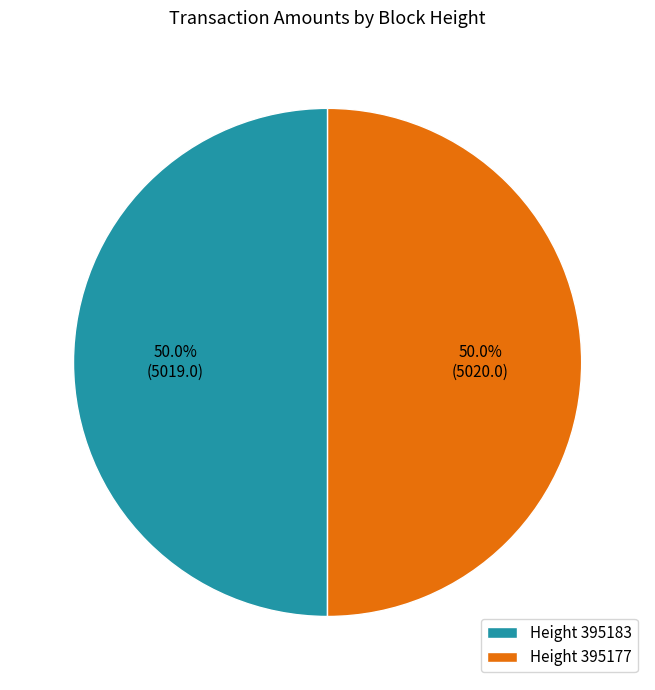

What is the total percentage of Height 395183 and Height 395177?

100.0%